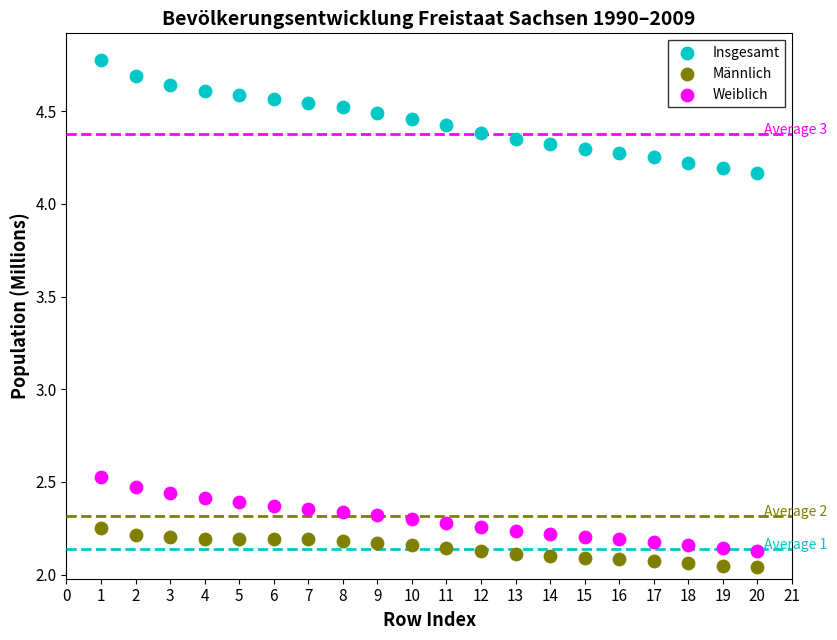

What are all the series names shown in the legend?

Insgesamt, Männlich, Weiblich